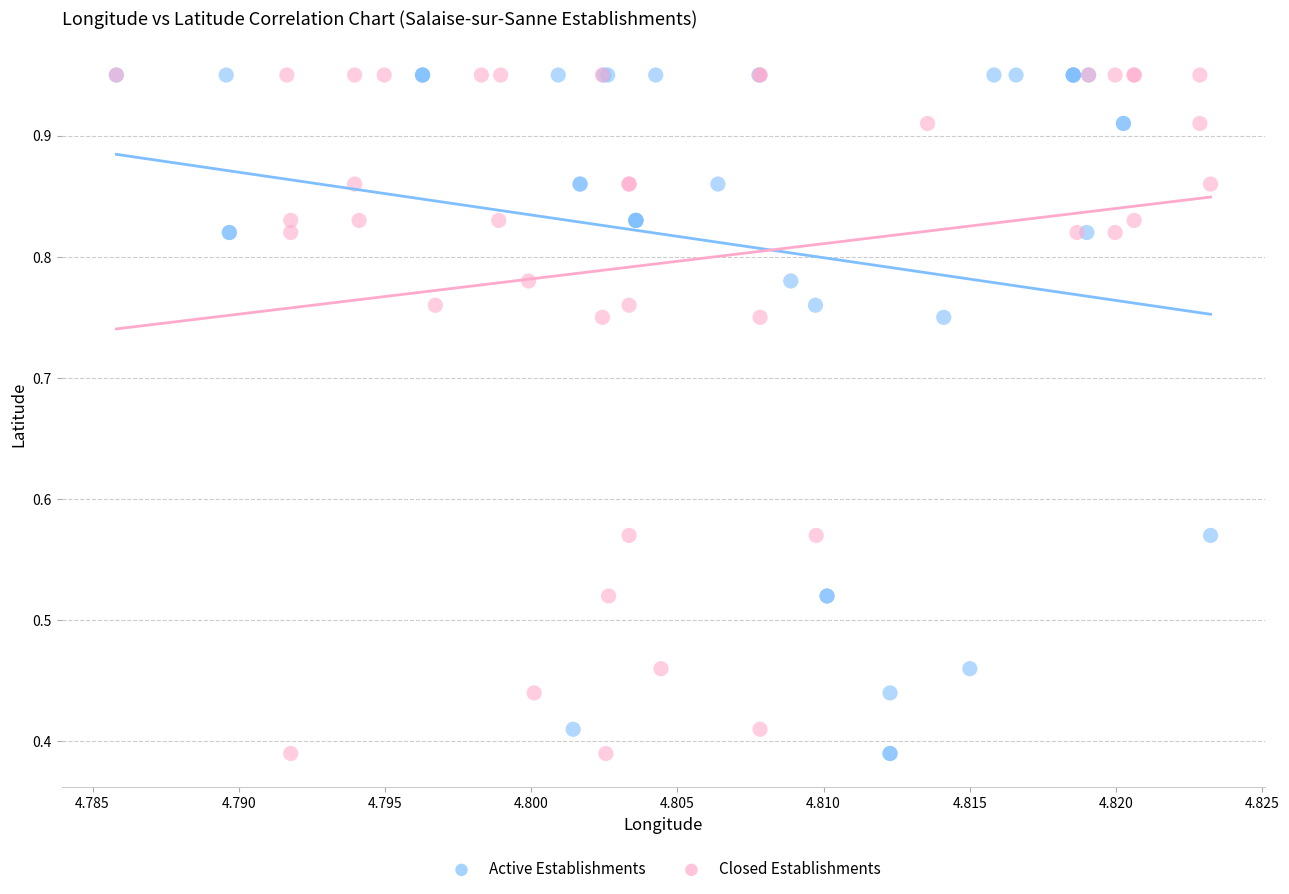

What are all the series names shown in the legend?

Active Establishments, Closed Establishments